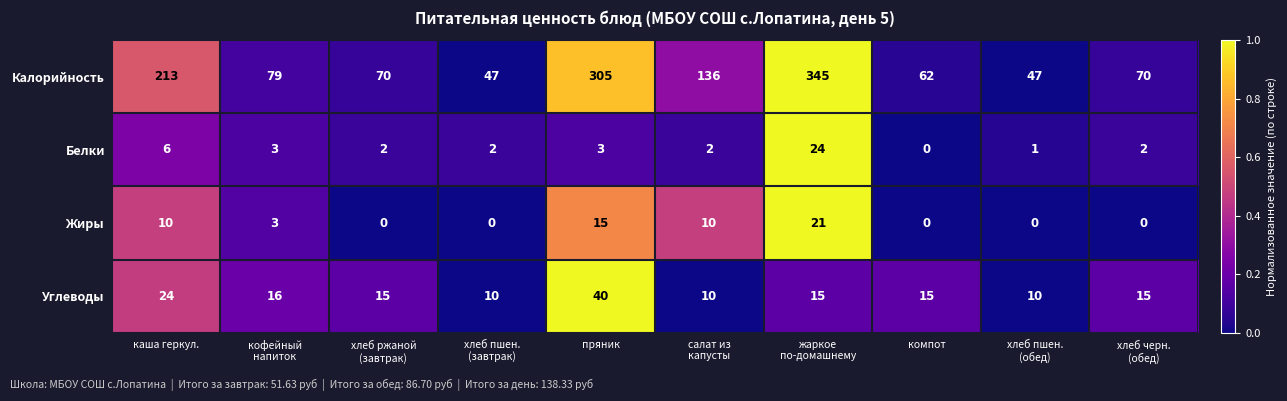

The Белки series shows 0 at компот. True or false?

True